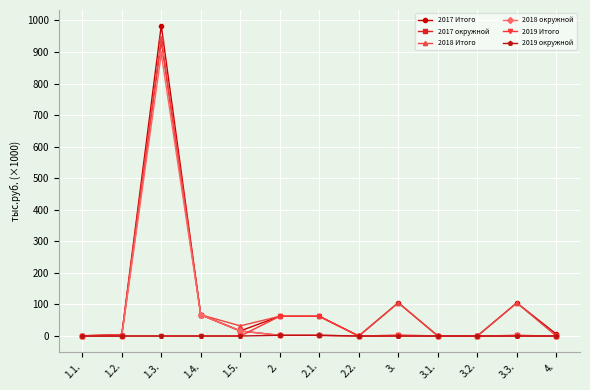

List the series in order of their peak value, lowest first.

2019 окружной, 2019 Итого, 2018 окружной, 2017 окружной, 2018 Итого, 2017 Итого